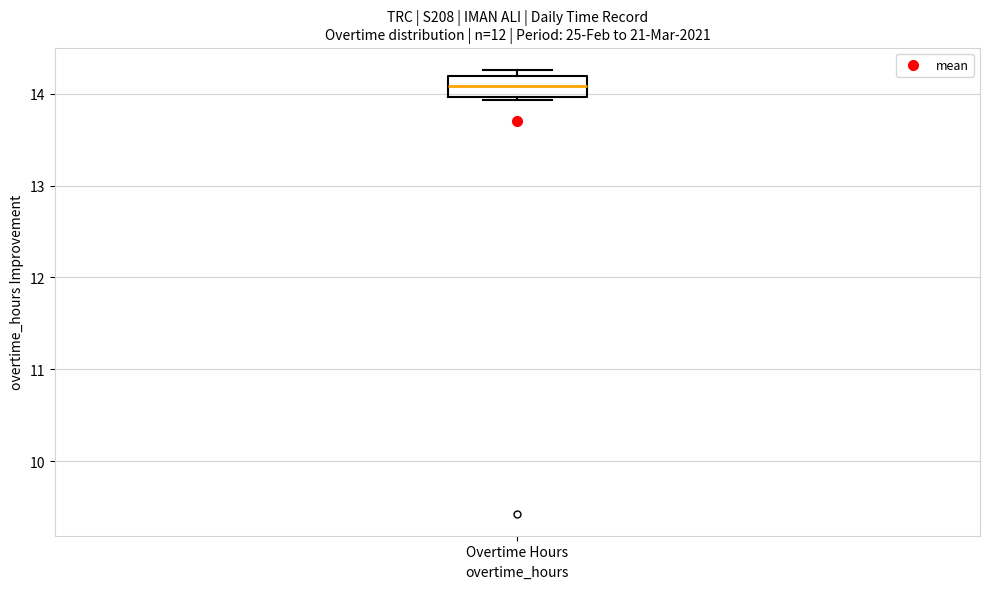

Transcribe this box plot: give where the median line is, the range the box spans, and where the two whiskers end, as read against the y-axis. The values are not printed on the chart, so give them approximately, as read against the axis.

median 14.1, box 14.0 to 14.2, whiskers 13.9 to 14.3